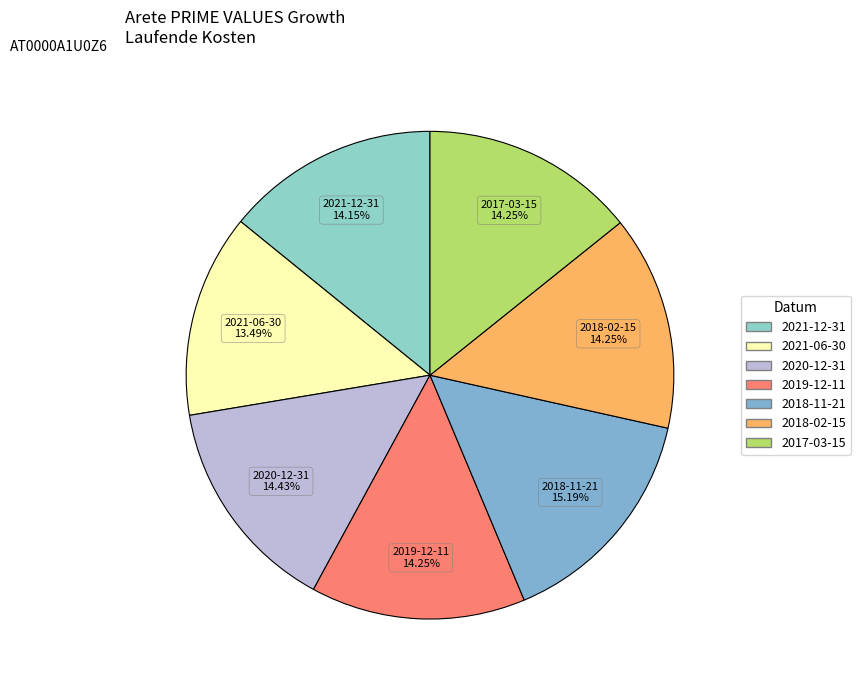

Count the number of slices in the pie.

7